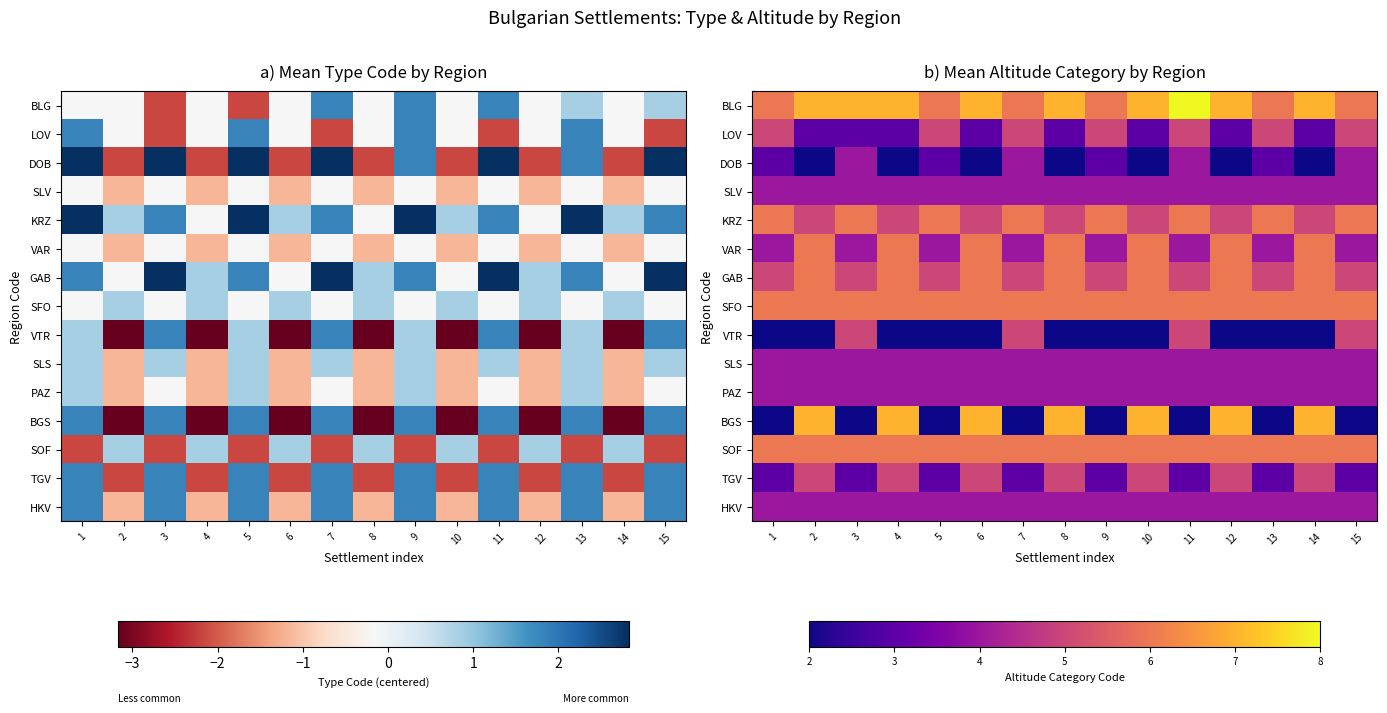

Rank the series by their maximum value, from lowest to highest.

DOB, SLV, SLS, PAZ, HKV, LOV, VTR, TGV, KRZ, VAR, GAB, SFO, SOF, BGS, BLG